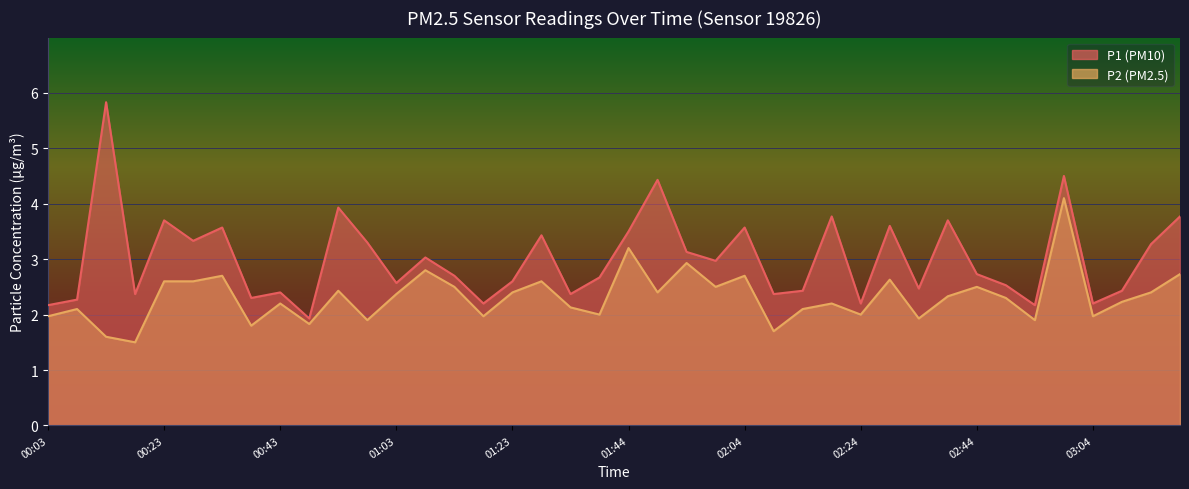

How many interior local peaks does the P2 series have?

13